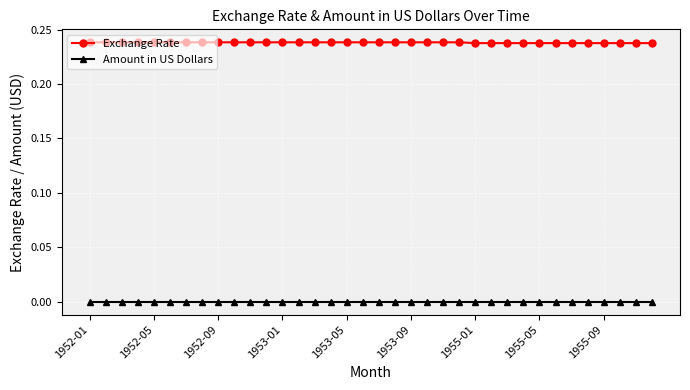

Rank the series by their maximum value, from highest to lowest.

Exchange Rate, Amount in US Dollars